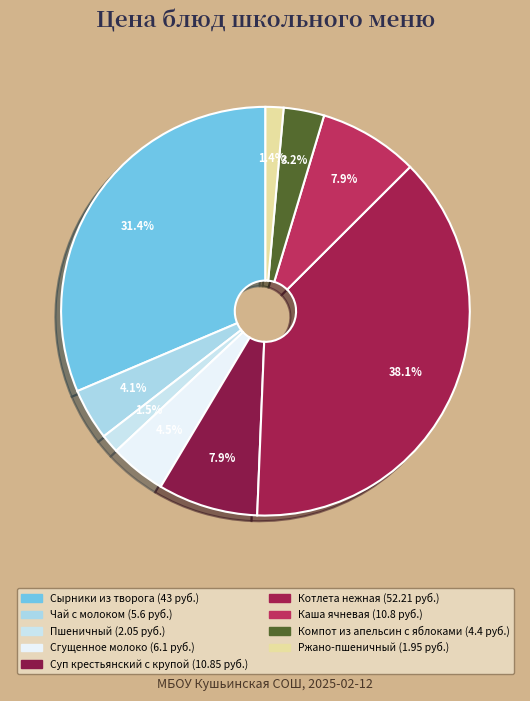

To the nearest percent, what percentage of the pie is Ржано-пшеничный?

1%